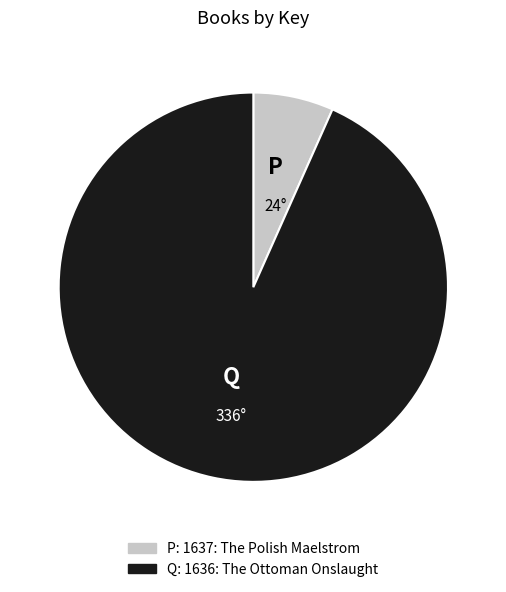

Is there any slice that represents more than half of the pie?

Yes